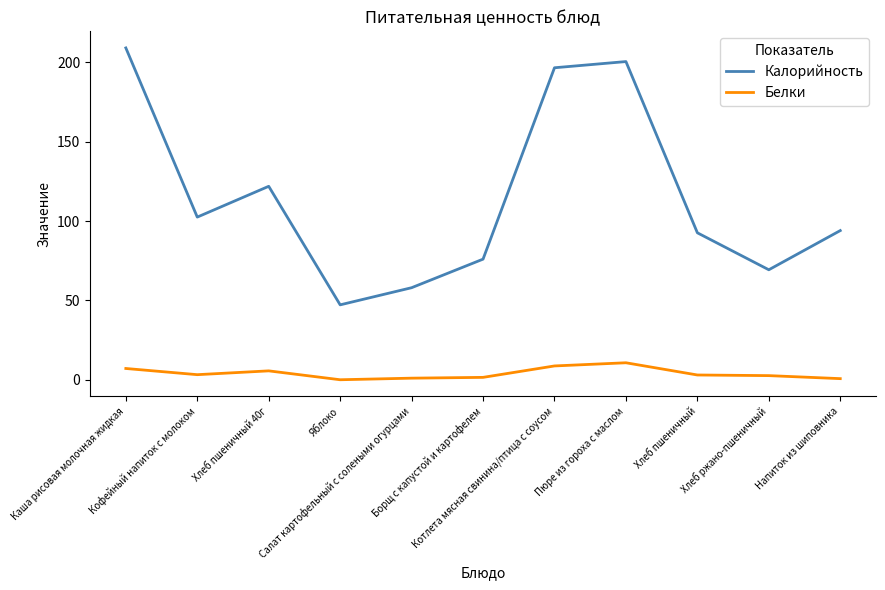

Where is the first local maximum for Калорийность?

Хлеб пшеничный 40г